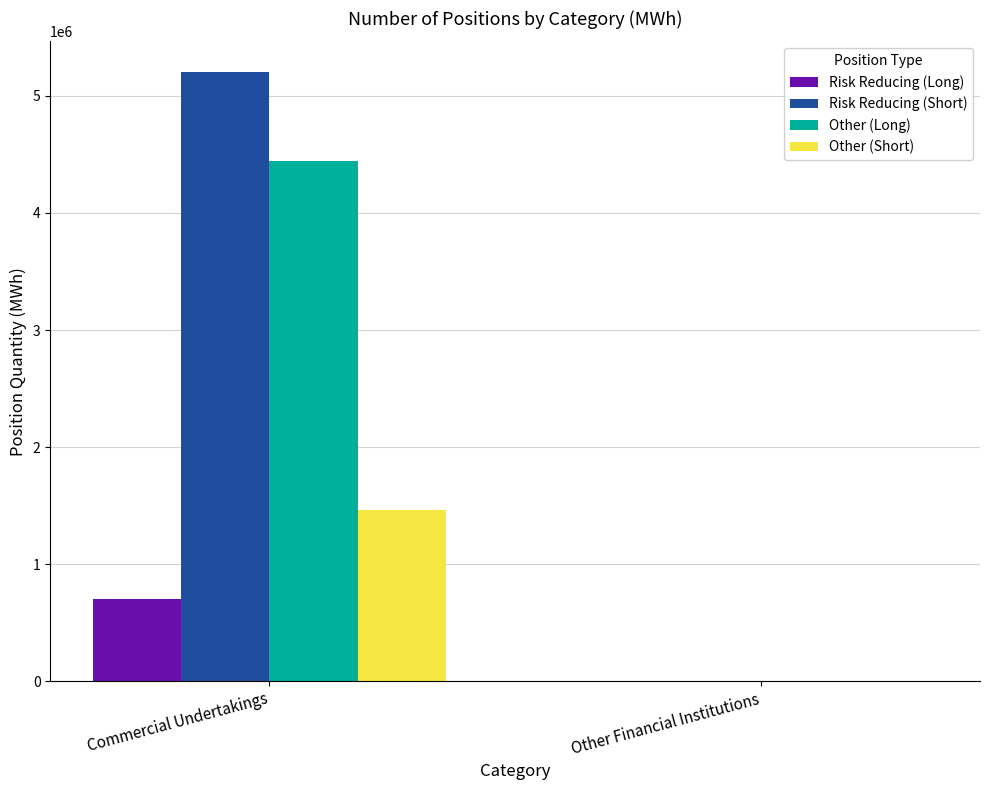

Reading left to right, what are all the values shown in this chart?

Risk Reducing (Long): 700728	0
Risk Reducing (Short): 5205777	0
Other (Long): 4441495	0
Other (Short): 1465801	0